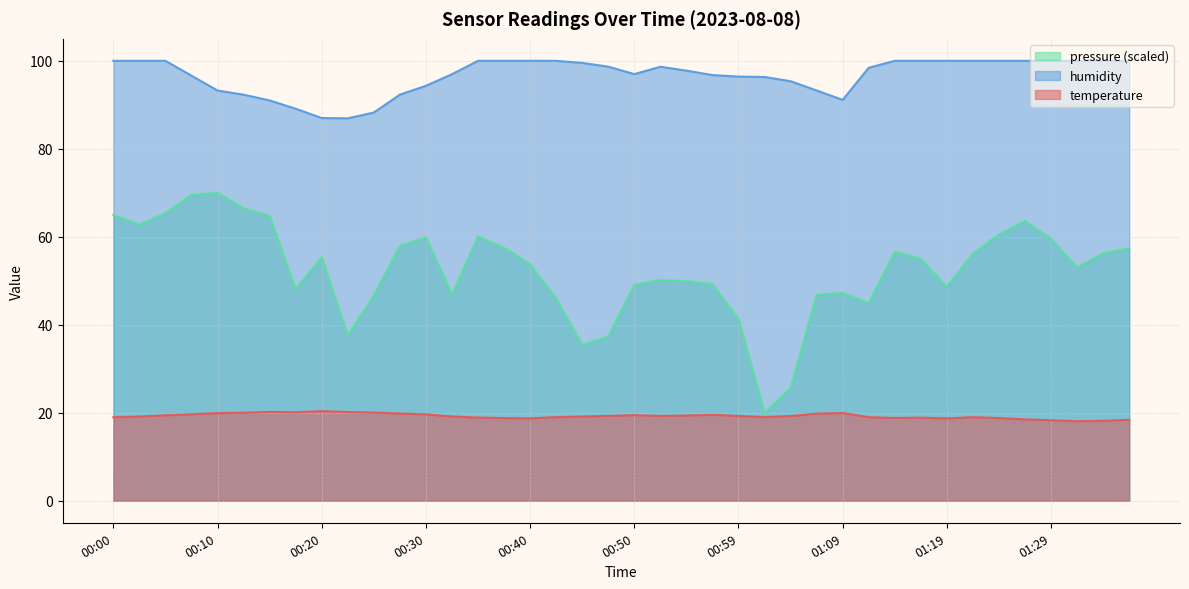

What is the difference between the highest and lowest values at 01:12?

79.4